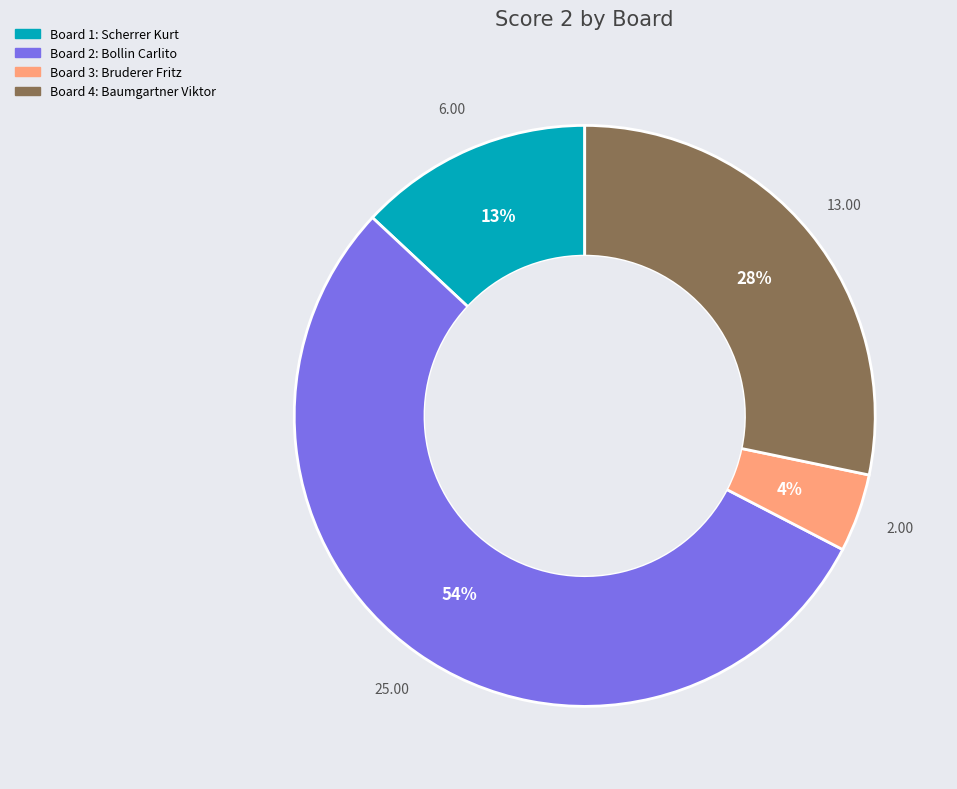

To the nearest percent, what is the average slice percentage?

25%